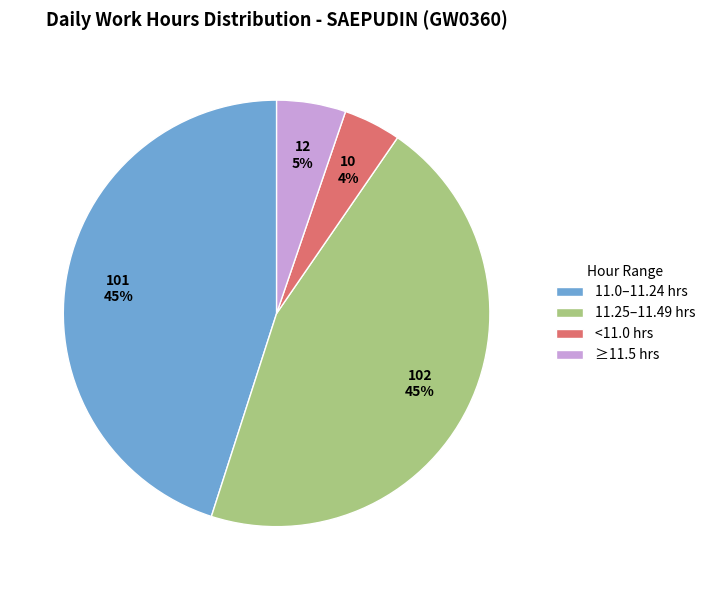

How many slices are in this pie chart?

4